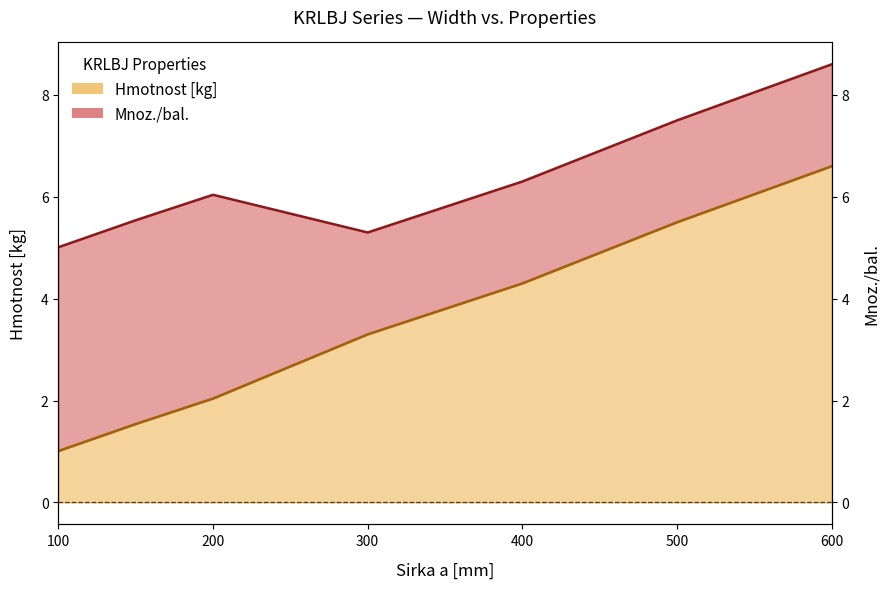

What is the maximum value shown in the chart?

6.6